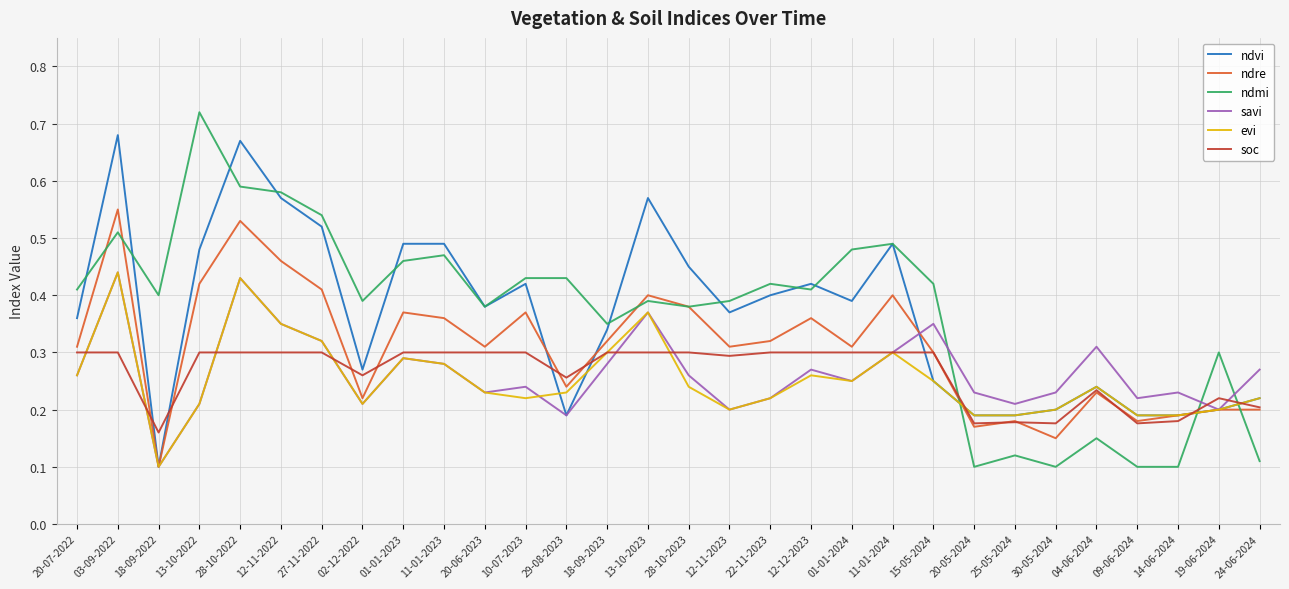

Where is ndre nearest to the value 0?

18-09-2022